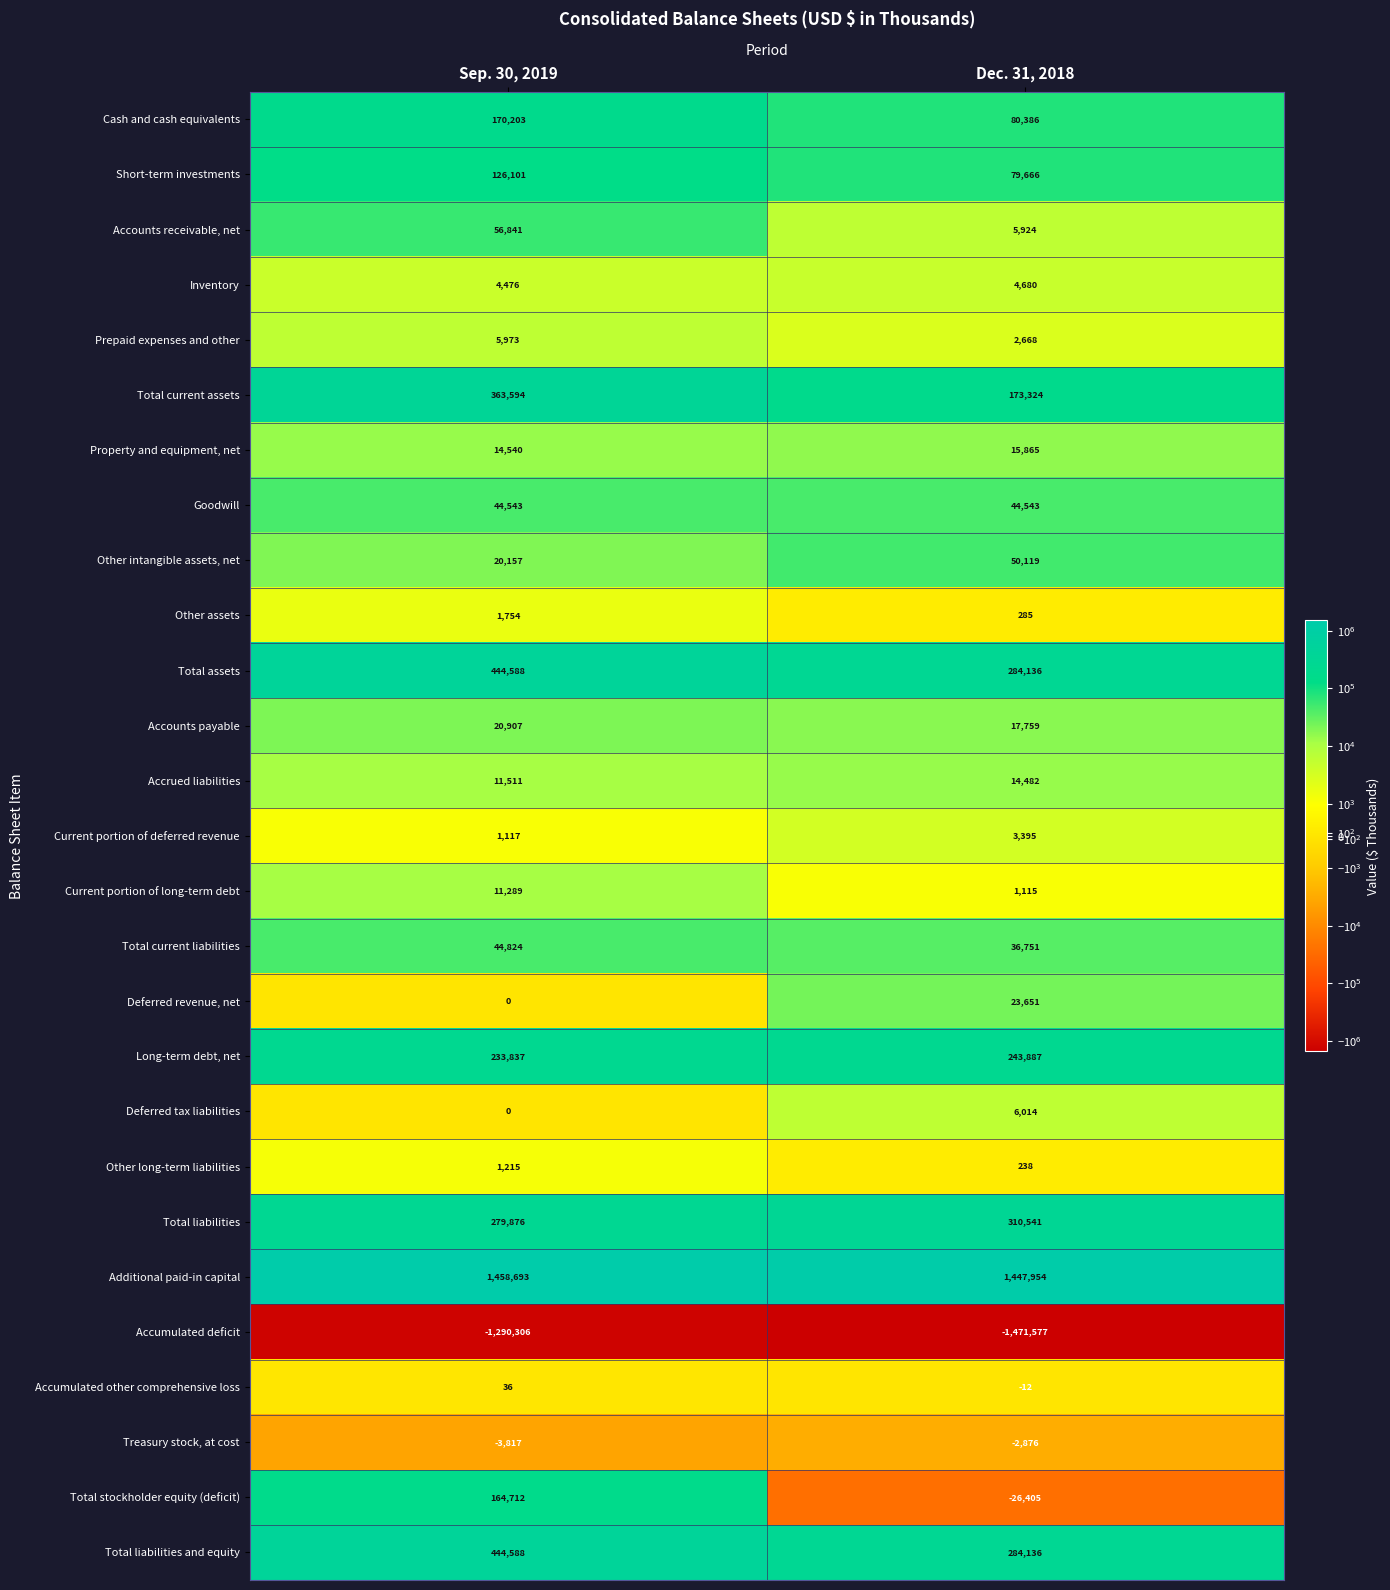

At which category is the sum across all series the highest?

Sep. 30, 2019